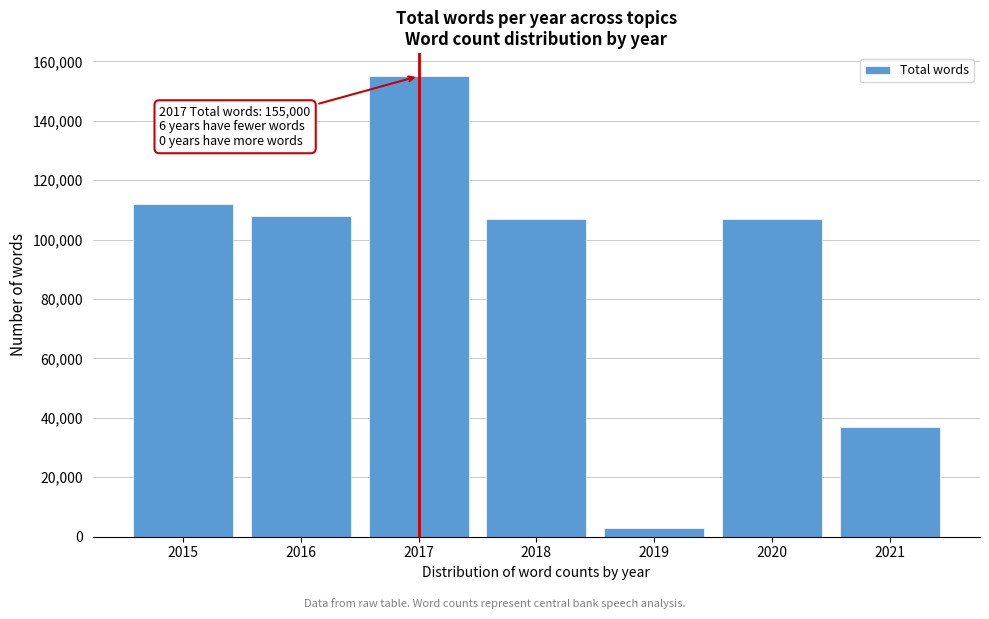

Reading left to right, what are all the values shown in this chart?

112000	108000	155000	107000	3011	107000	37000